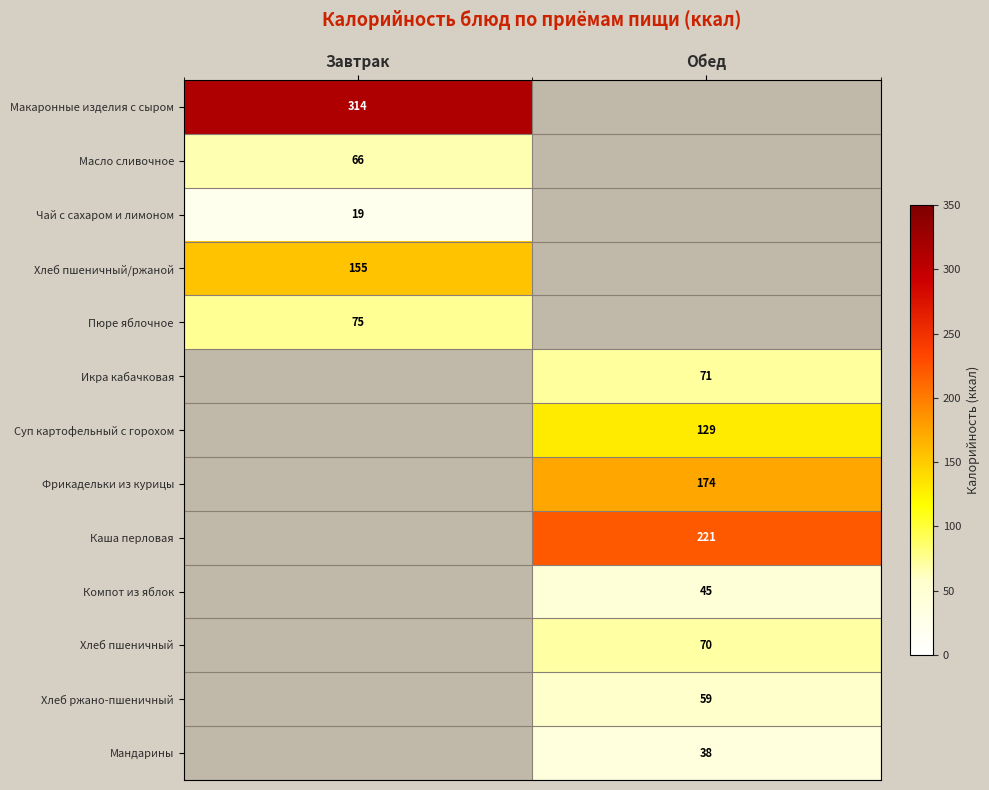

The value of Хлеб пшеничный/ржаной at Завтрак is 82.2. True or false?

False